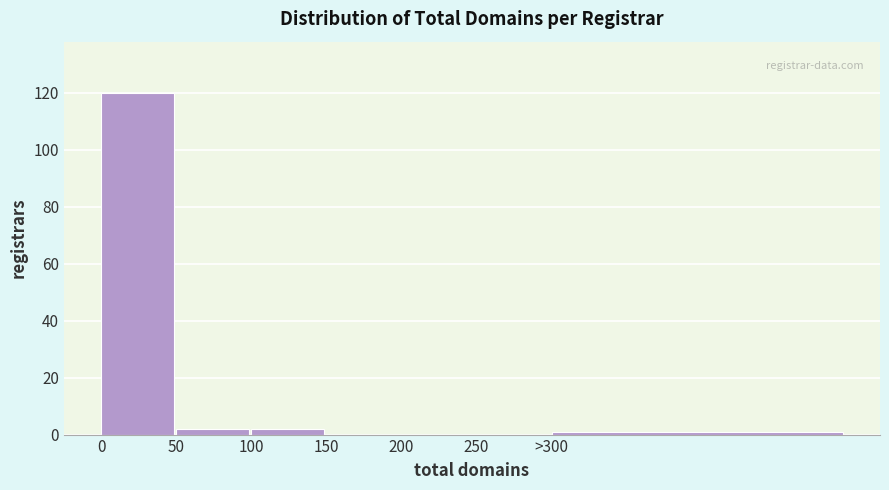

Reading right to left, list all the values displayed in this chart.

>300=1	250=0	200=0	150=0	100=2	50=2	0=120